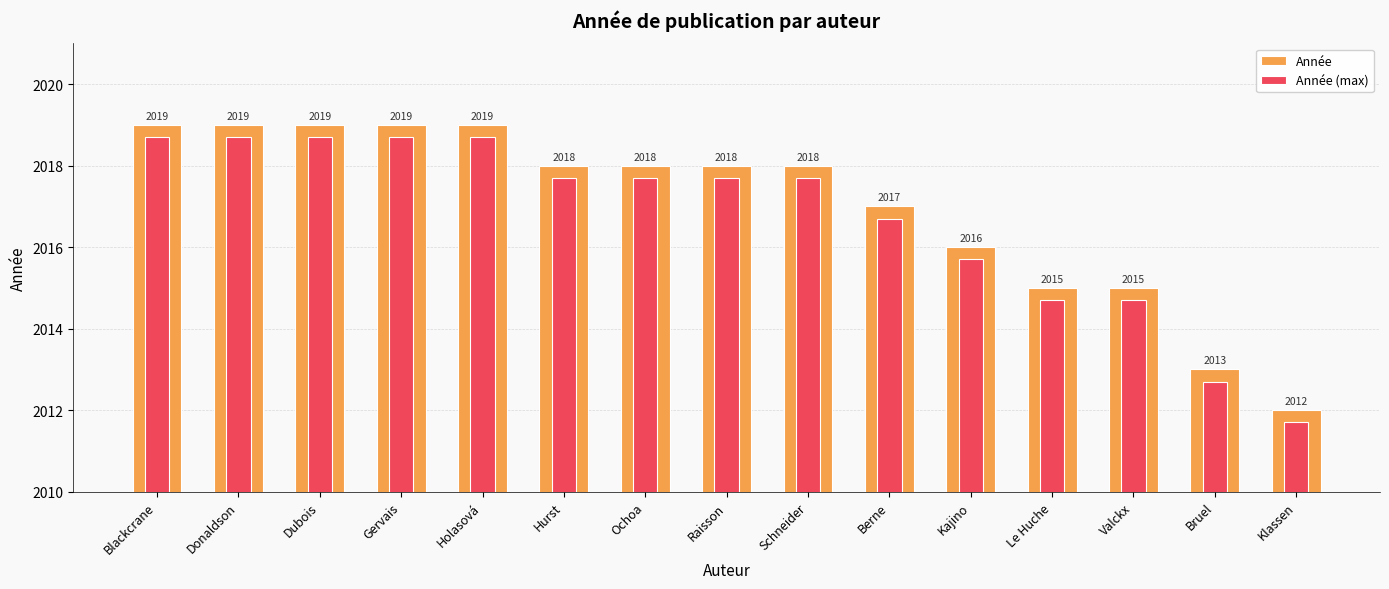

At Valckx, list the series in order from smallest to largest.

Année (max), Année